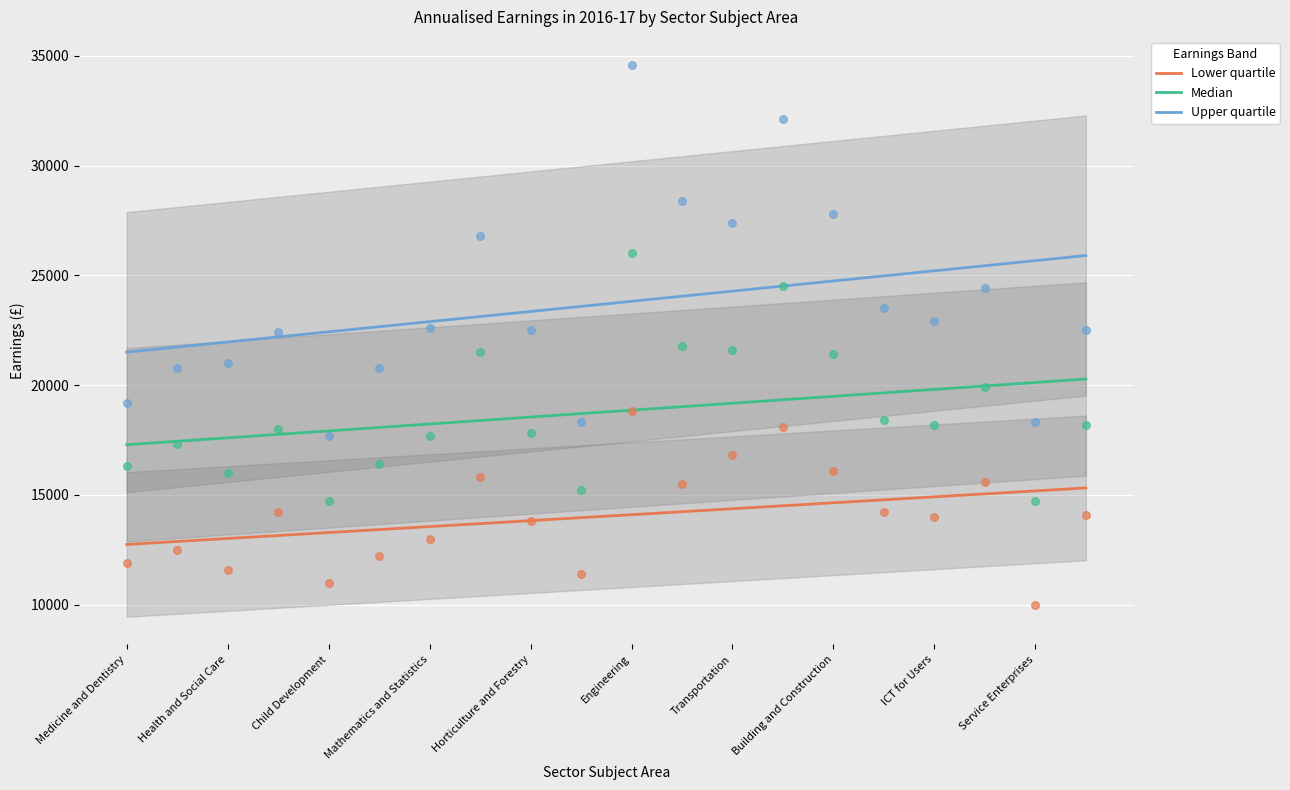

Which series reaches the maximum Y coordinate?

Upper quartile